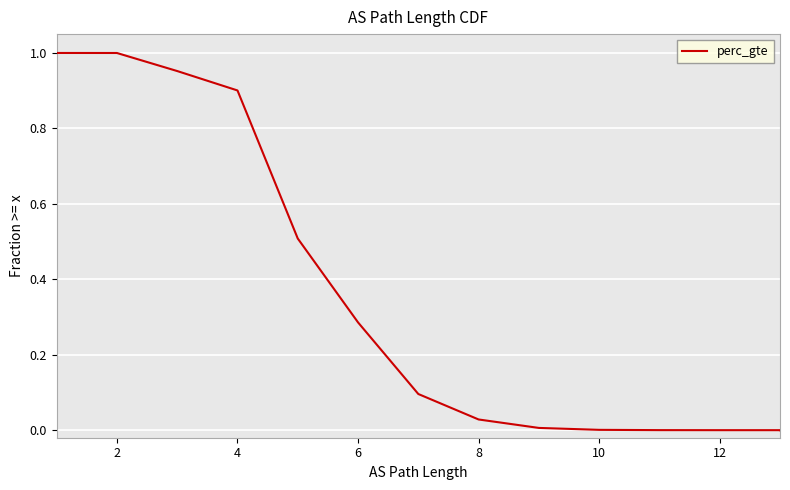

True or false: the data has more than 0 interior local peaks.

False